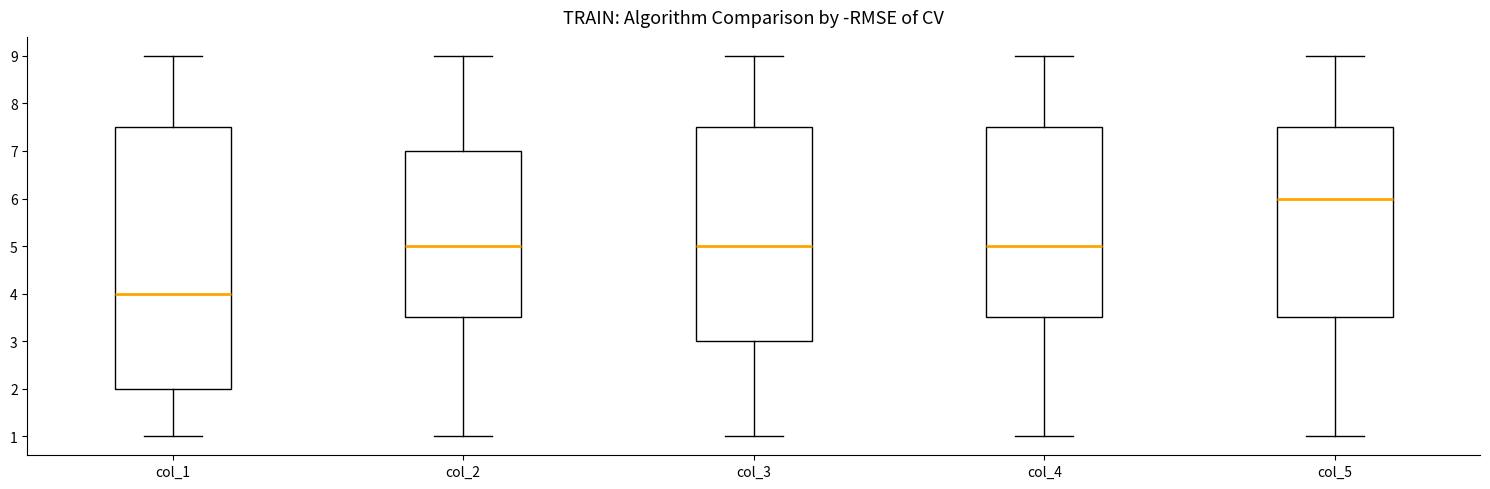

Reading left to right, transcribe this box plot: for each box, give where its median line is, the range the box spans, and where its two whiskers end, as read against the y-axis. The values are not printed on the chart, so give them approximately, as read against the axis.

col_1: median 4.0, box 2.0 to 7.5, whiskers 1.0 to 9.0
col_2: median 5.0, box 3.5 to 7.0, whiskers 1.0 to 9.0
col_3: median 5.0, box 3.0 to 7.5, whiskers 1.0 to 9.0
col_4: median 5.0, box 3.5 to 7.5, whiskers 1.0 to 9.0
col_5: median 6.0, box 3.5 to 7.5, whiskers 1.0 to 9.0